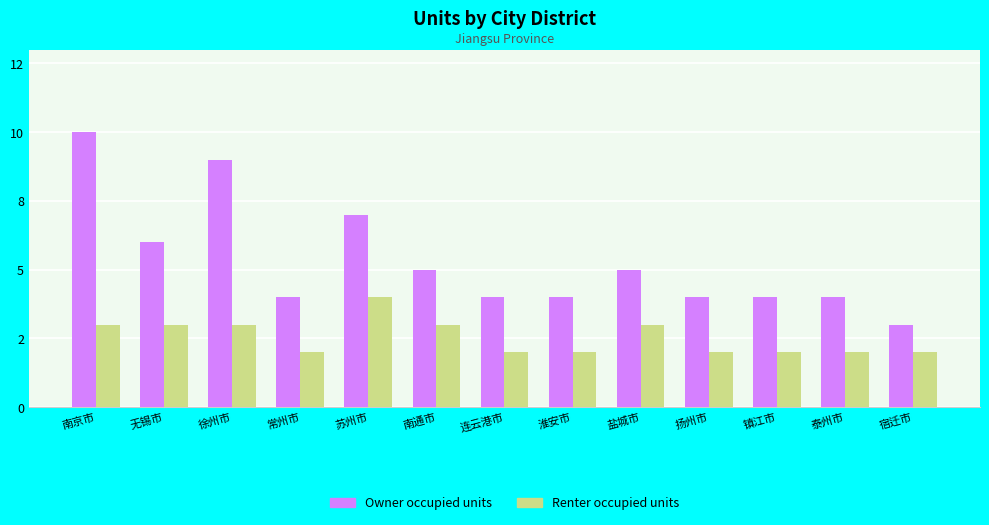

What is the value of the Renter occupied units bar at the 9th from the left?

3